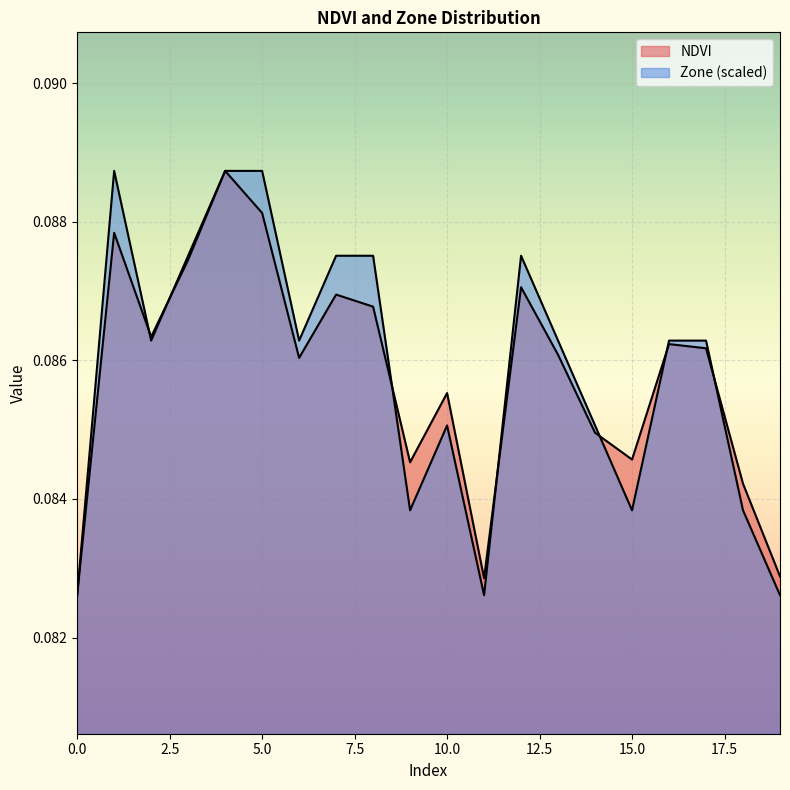

The value of Zone at 4 is 0.1. True or false?

False